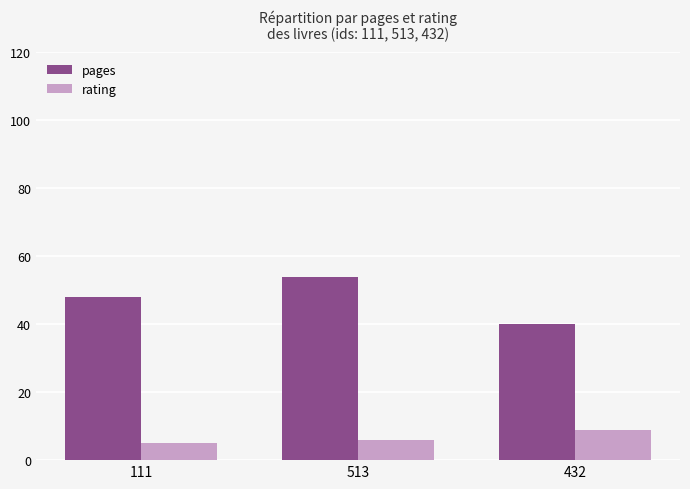

Which series has the largest total across all categories?

pages